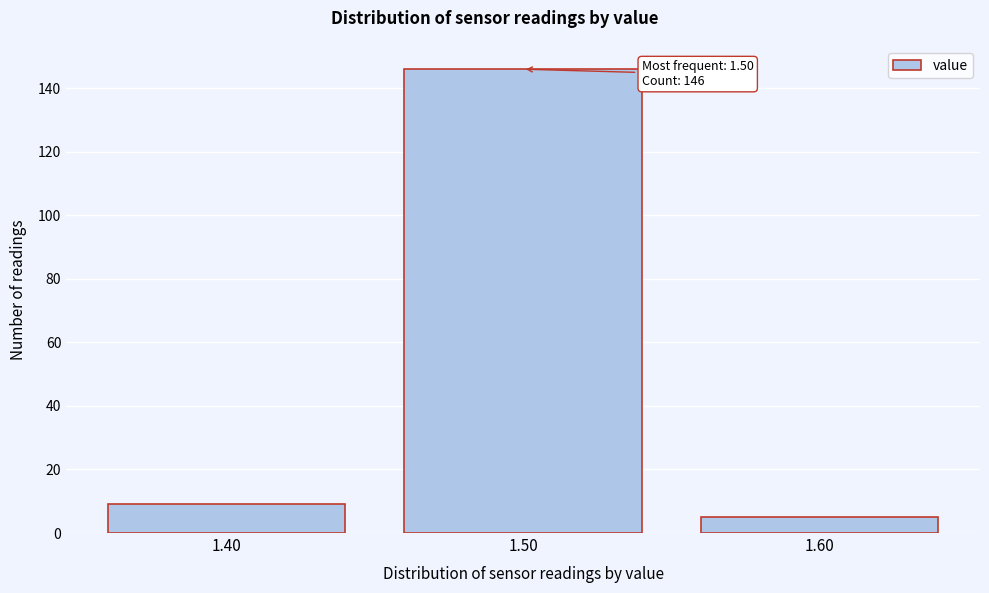

Which range on the x-axis has the tallest bar?

1.45 to 1.55